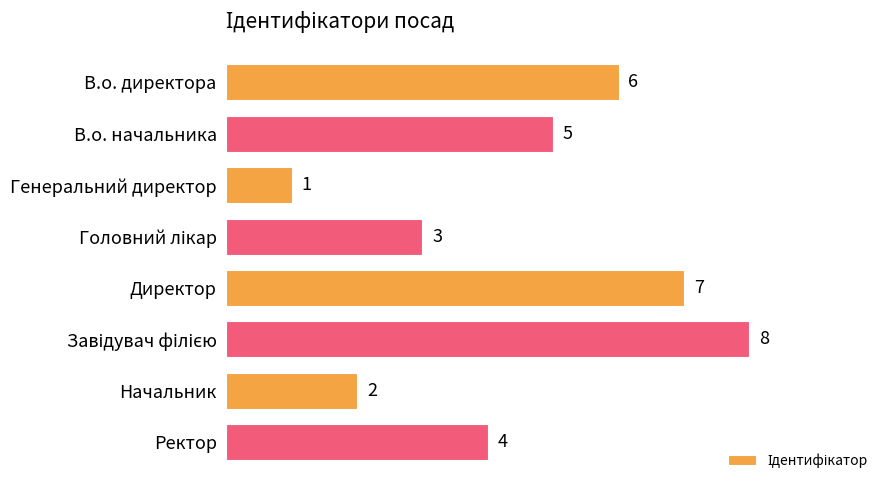

How many data points are less than 5?

4